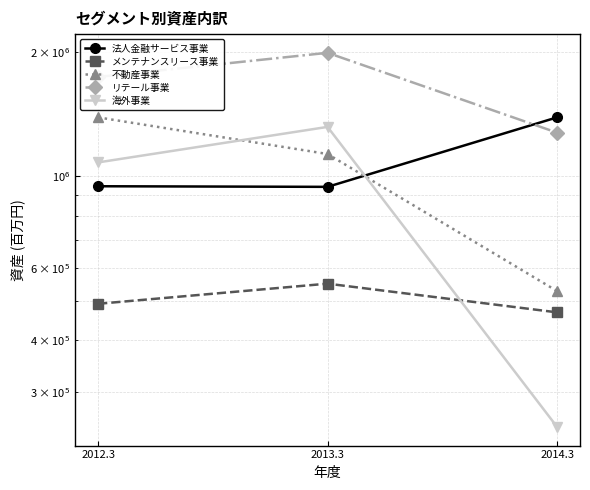

What is the spread (max minus min) of values at 2013.3?

1444840